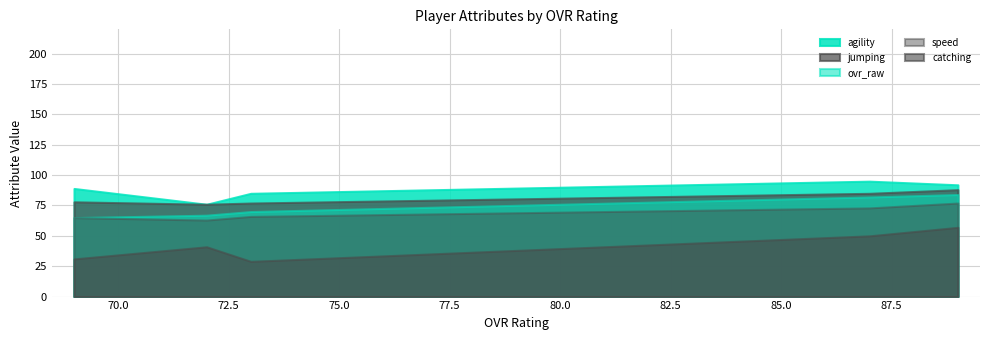

True or false: catching and speed intersect in this chart.

False